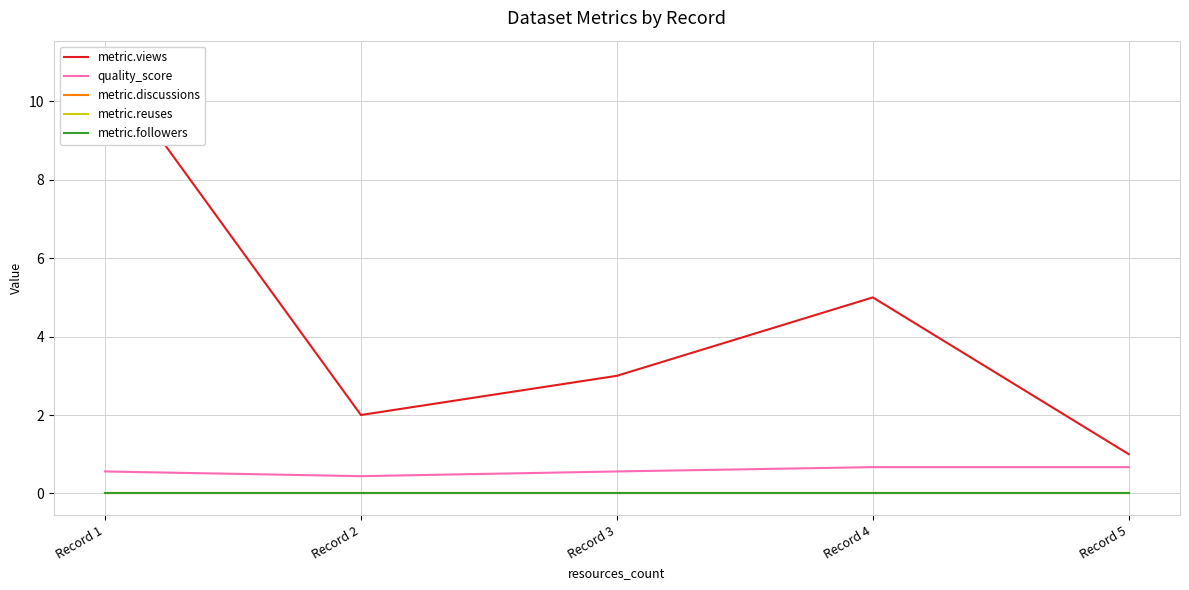

Is it true that metric.views equals 18.2 at Record 1?

False